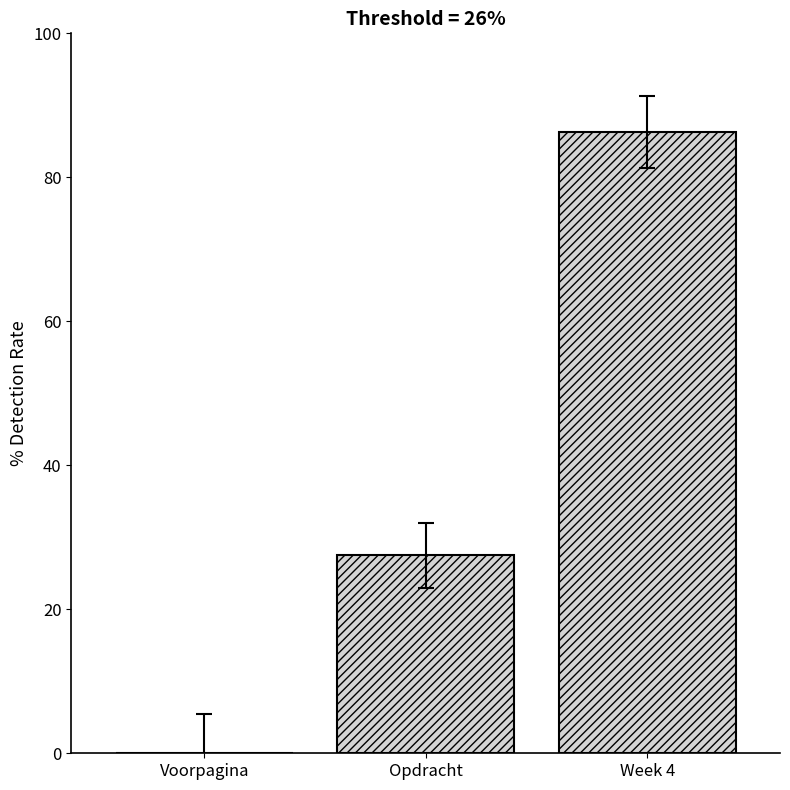

How many values are above zero?

2